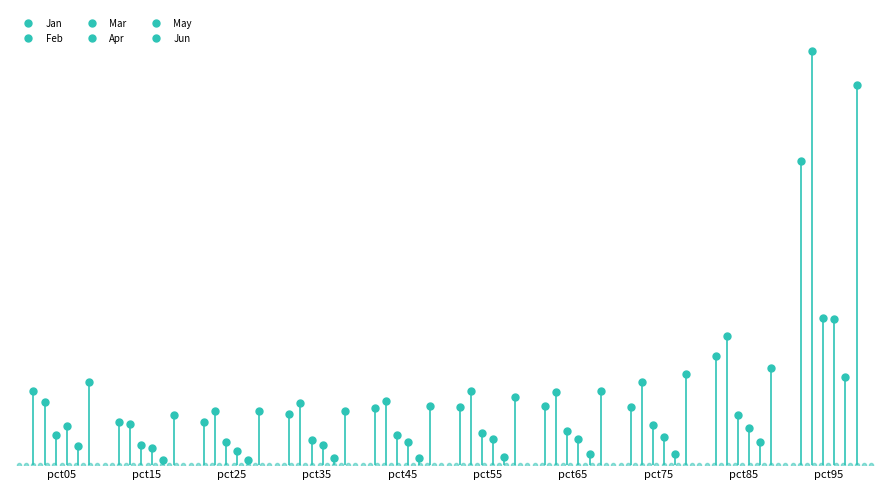

After their last crossing, which series has the higher values: Apr or Mar?

Mar